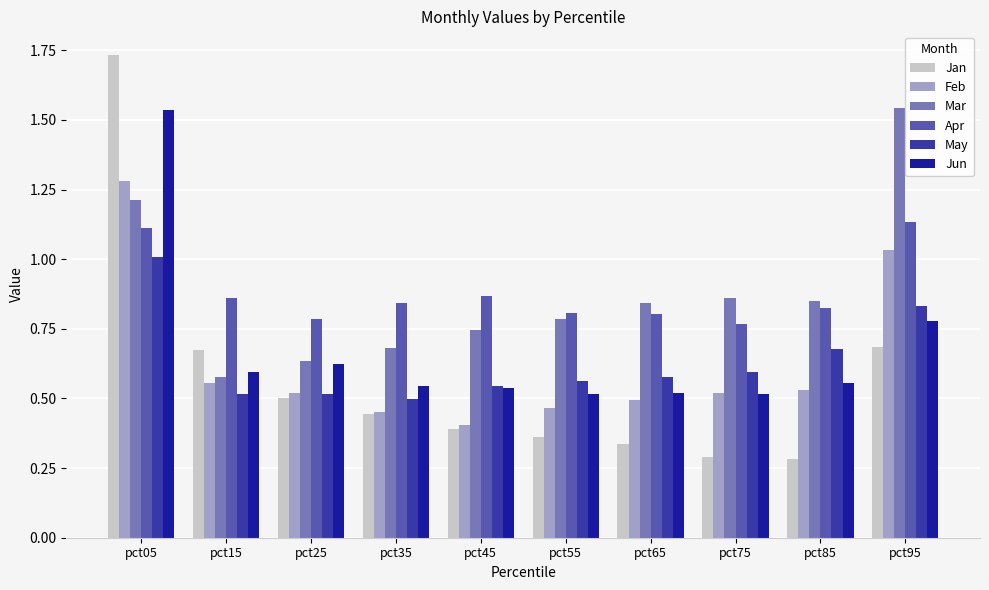

Is it true that May equals 0.6 at pct75?

True